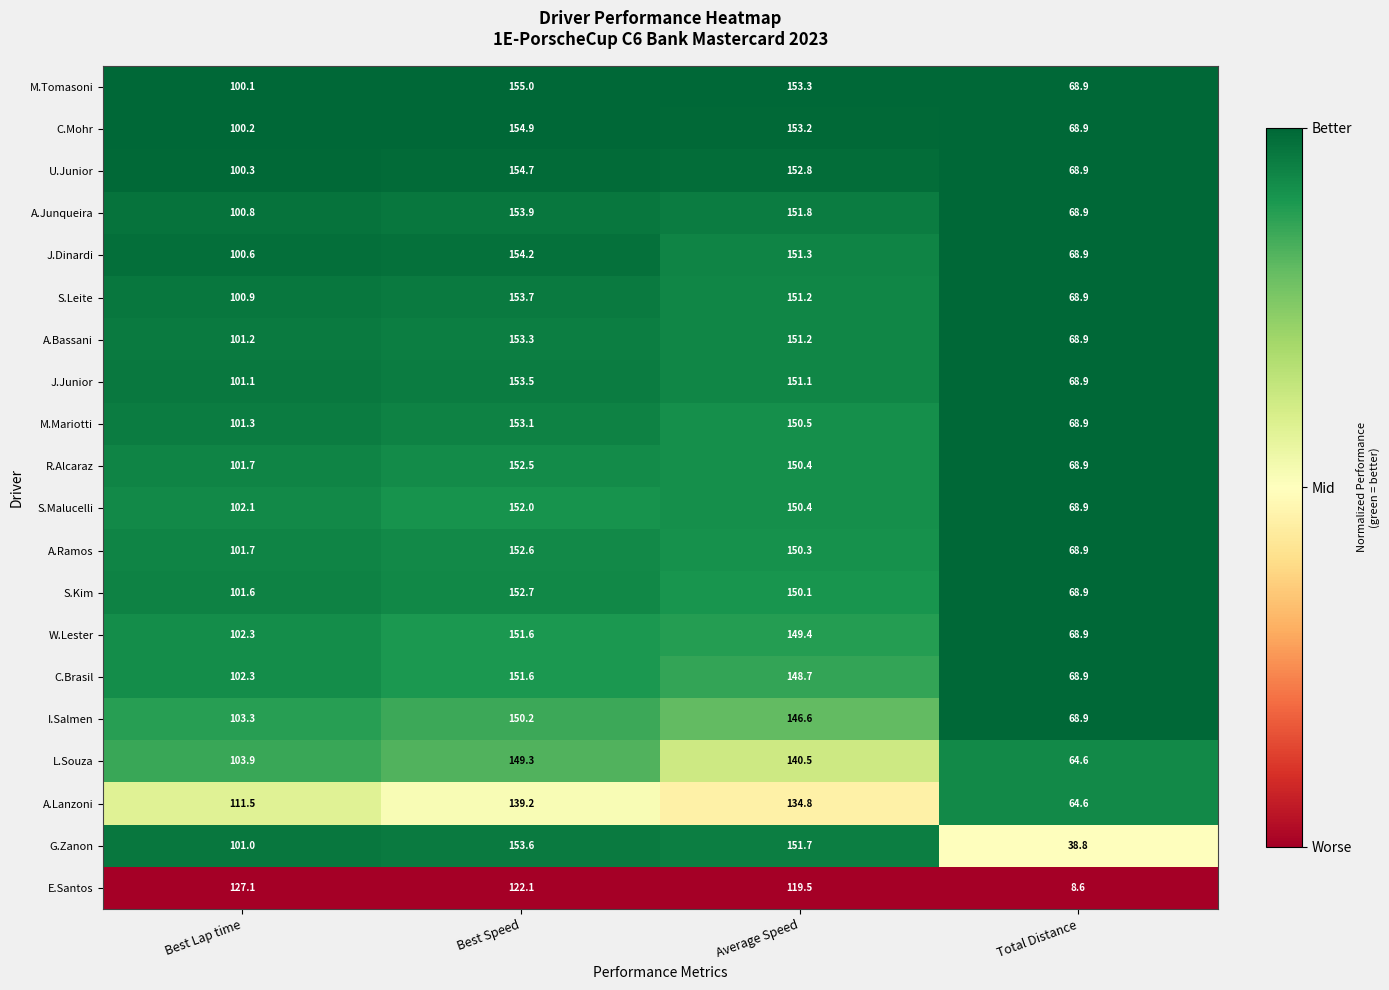

Rank the categories by C.Brasil value from highest to lowest.

Best Speed, Average Speed, Best Lap time, Total Distance